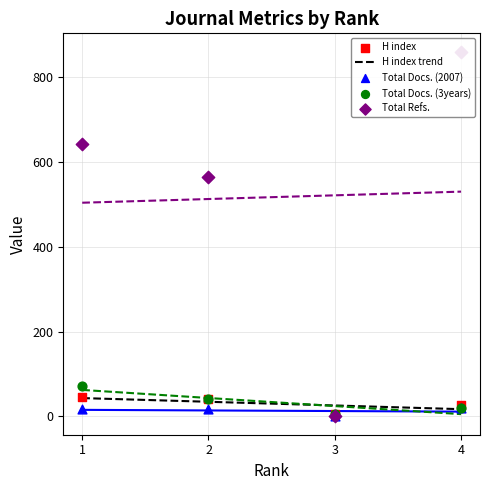

Which series has the largest total across all categories?

Total Refs.